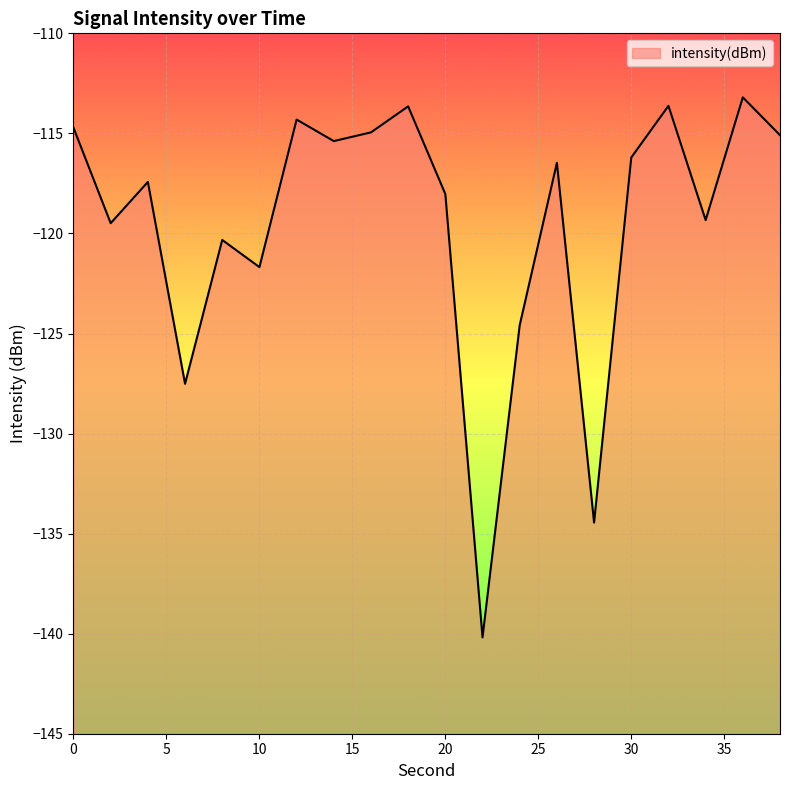

Rank the categories by value from highest to lowest.

36, 32, 18, 12, 0, 16, 38, 14, 30, 26, 4, 20, 34, 2, 8, 10, 24, 6, 28, 22